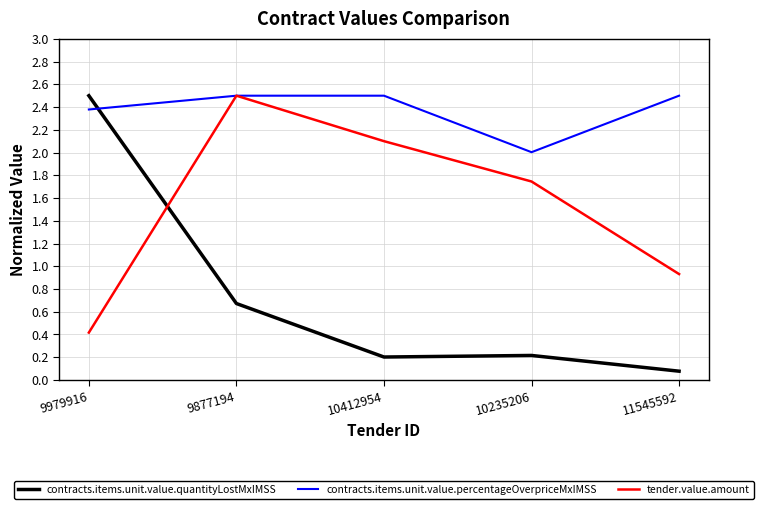

How many times do contracts.items.unit.value.quantityLostMxIMSS and contracts.items.unit.value.percentageOverpriceMxIMSS cross each other?

1